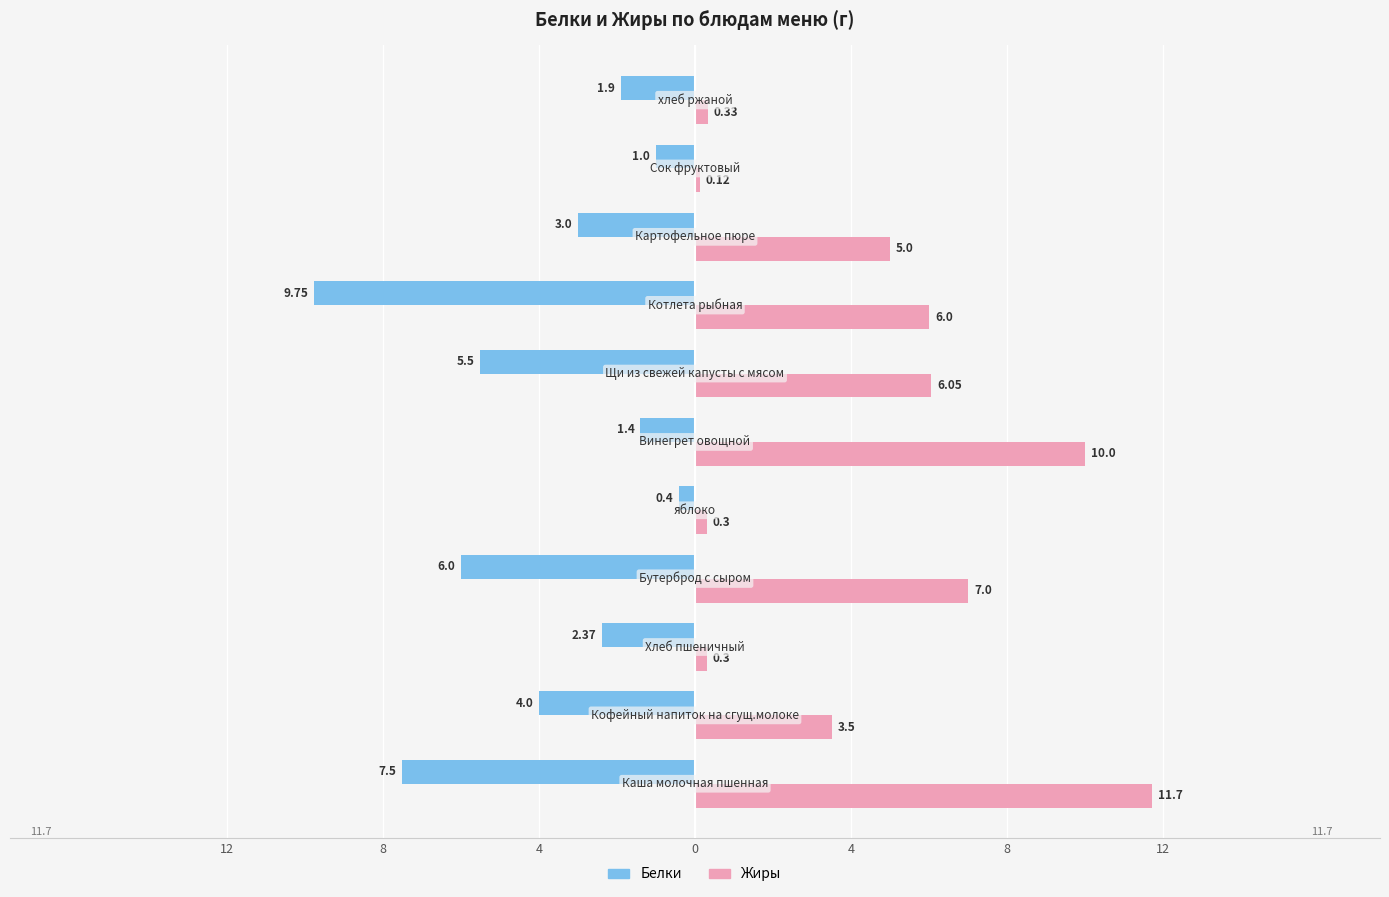

Rank the series by their maximum value, from lowest to highest.

Белки, Жиры